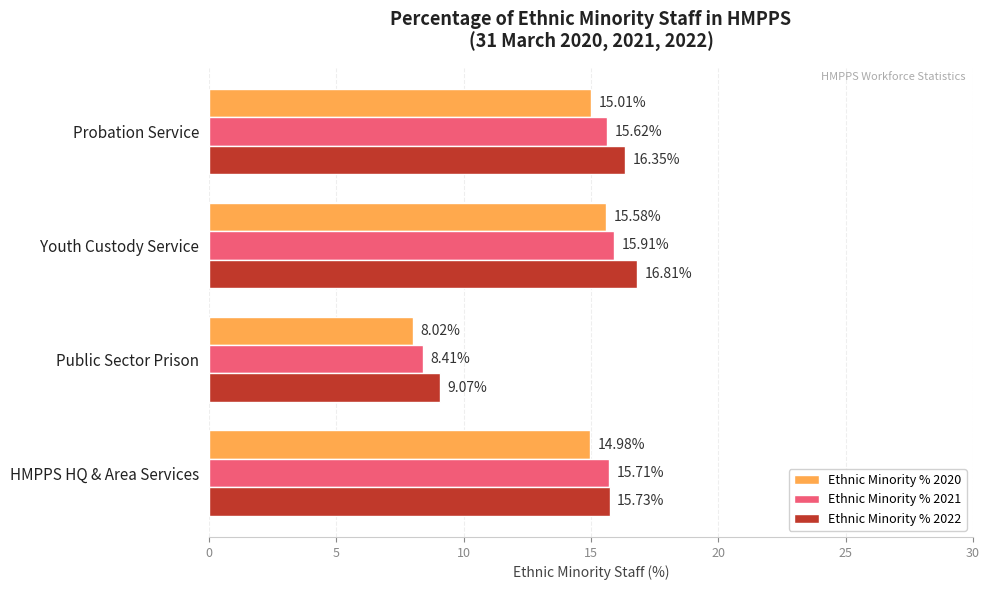

Which series has the largest range (max minus min)?

Ethnic Minority % 2022